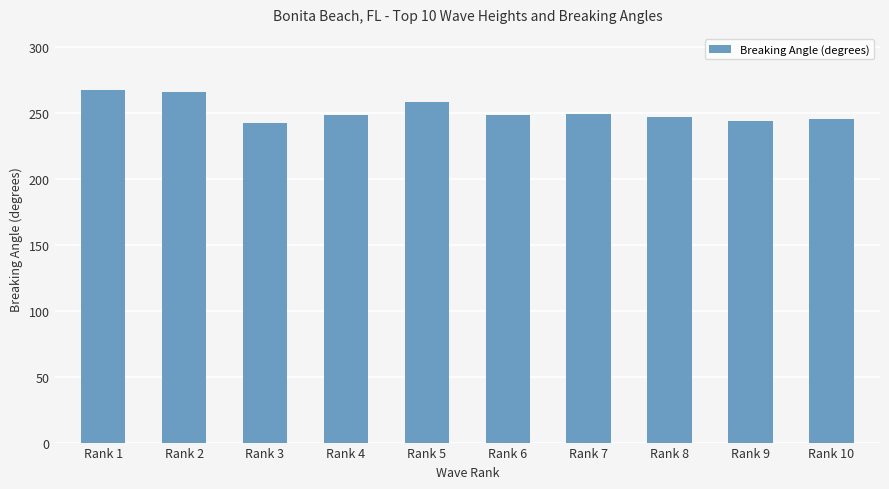

Count the number of categories in the chart.

10